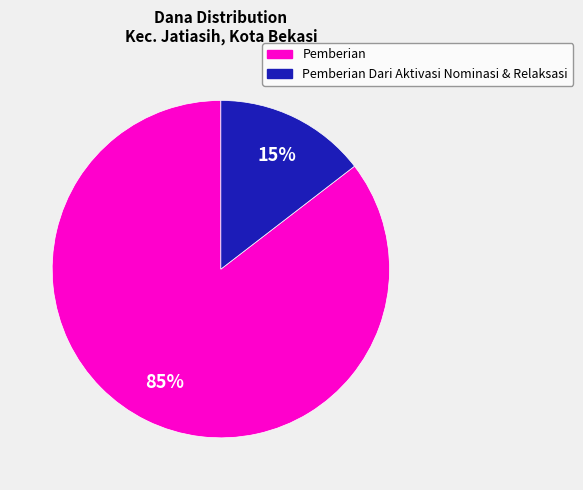

To the nearest percent, what is the average slice percentage?

50%